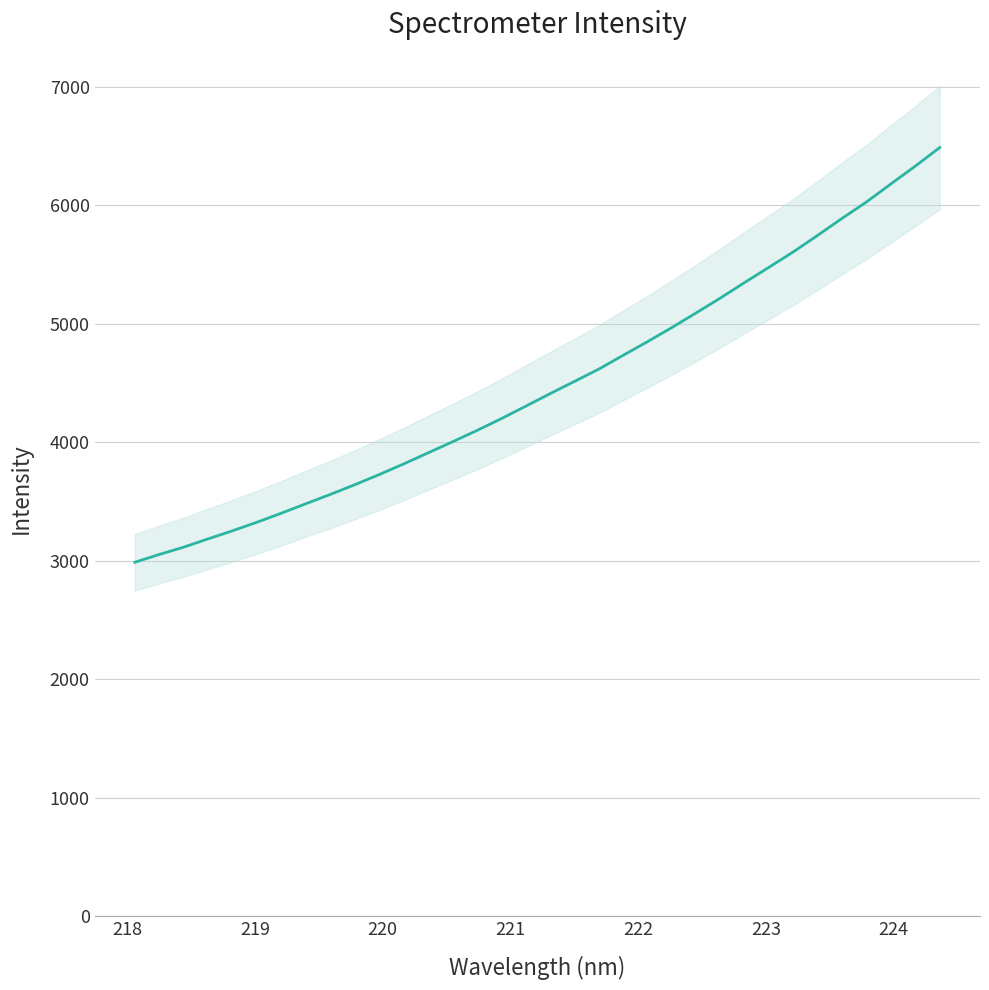

Is it true that the value at 16 is 7309.4?

False